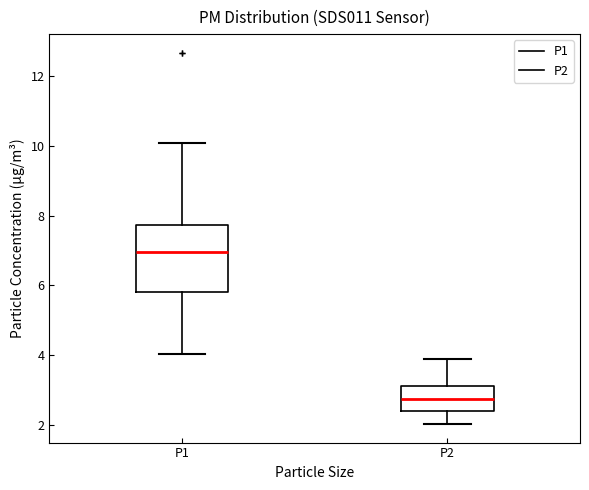

Reading left to right, transcribe this box plot: for each box, give where its median line is, the range the box spans, and where its two whiskers end, as read against the y-axis. The values are not printed on the chart, so give them approximately, as read against the axis.

P1: median 7.0, box 5.8 to 7.8, whiskers 4.0 to 10.0
P2: median 2.8, box 2.4 to 3.2, whiskers 2.0 to 3.8